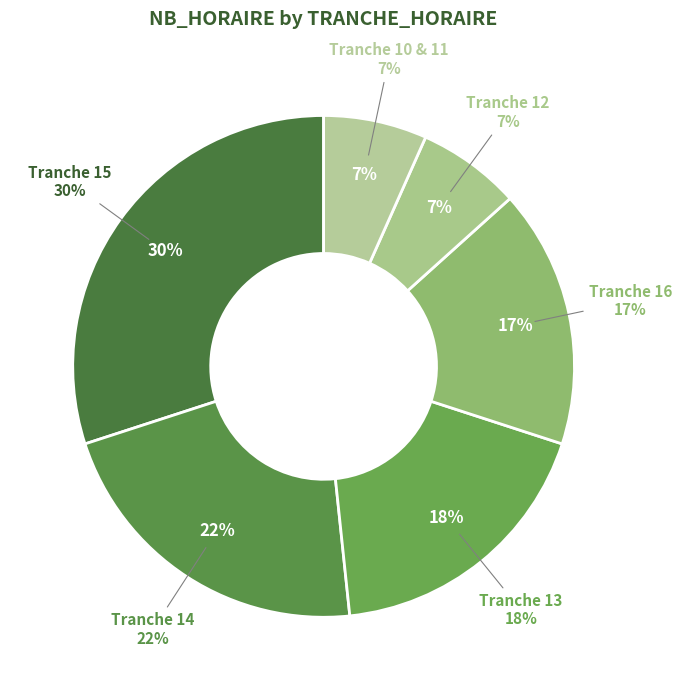

Is there a majority slice in this chart?

Yes